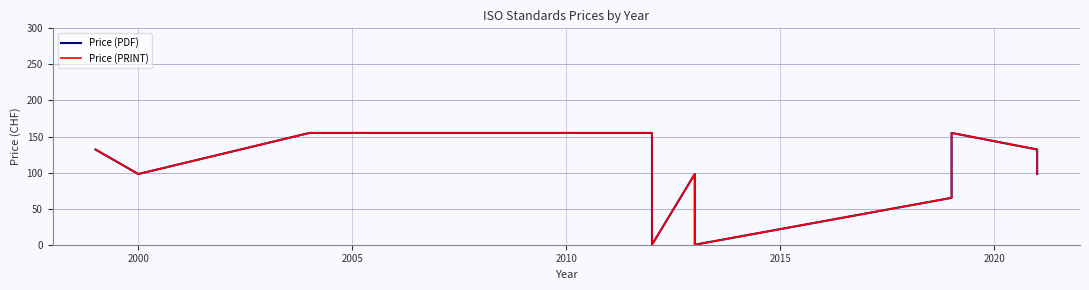

How many lines are shown in the chart?

2